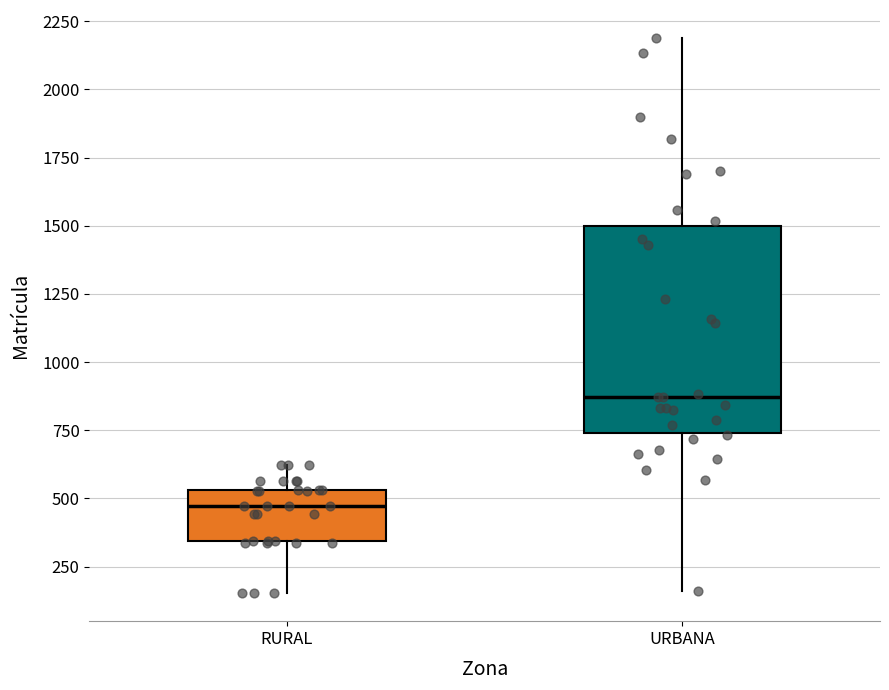

Where is the lower edge of the box for RURAL on the y-axis? The values are not printed on the chart, so give them approximately, as read against the axis.

350